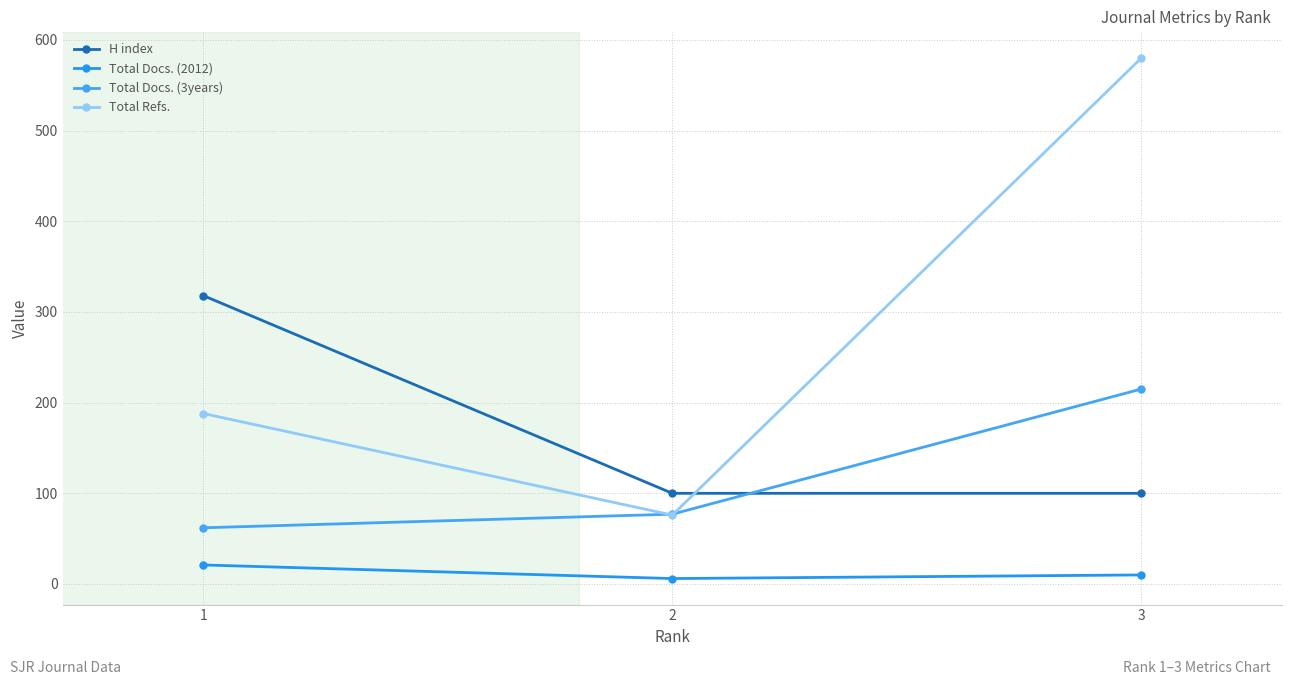

What is the difference between the maximum and minimum values in the Total Docs. (3years) series?

153